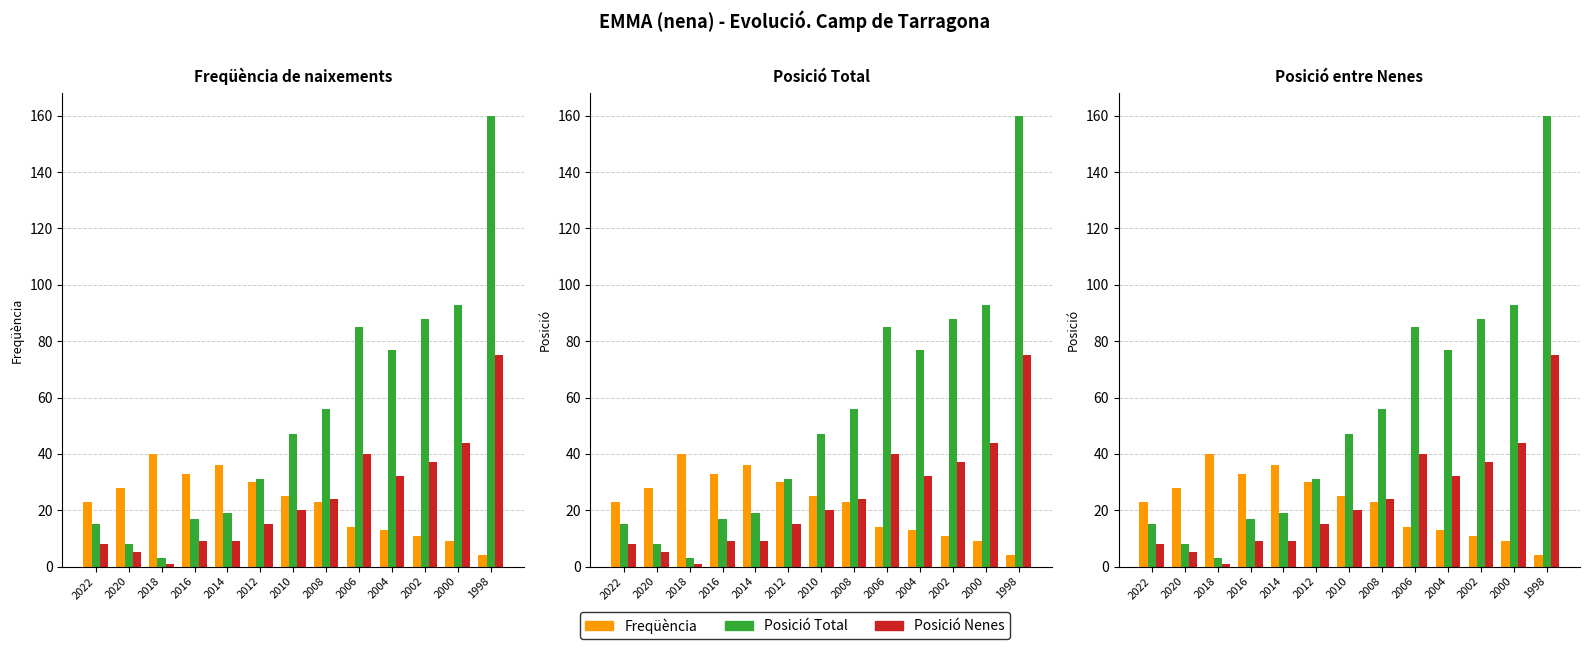

At which label does Posició Nenes first exceed 20?

2008